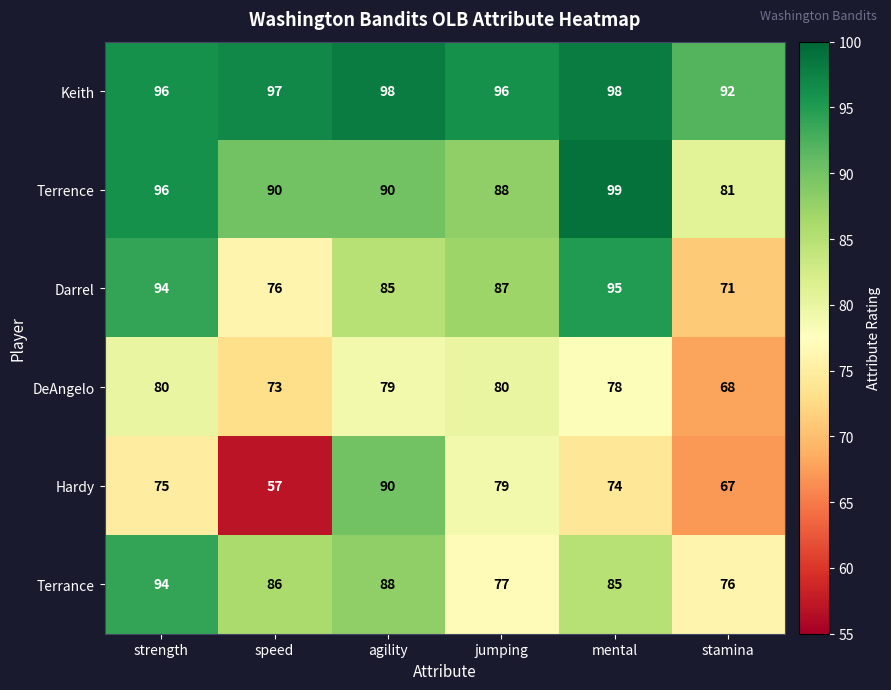

Where does the Terrance series first go above 86?

strength